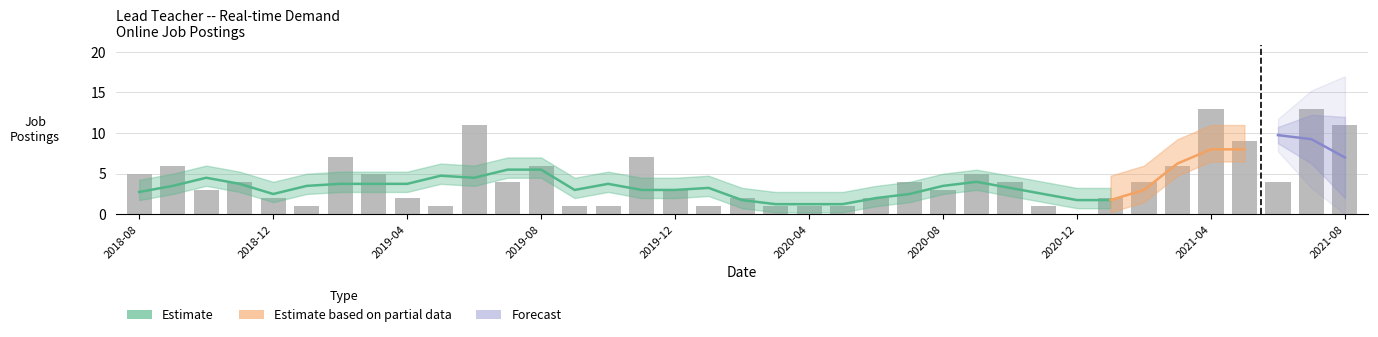

What is the value of the 6th bar from the left?

1